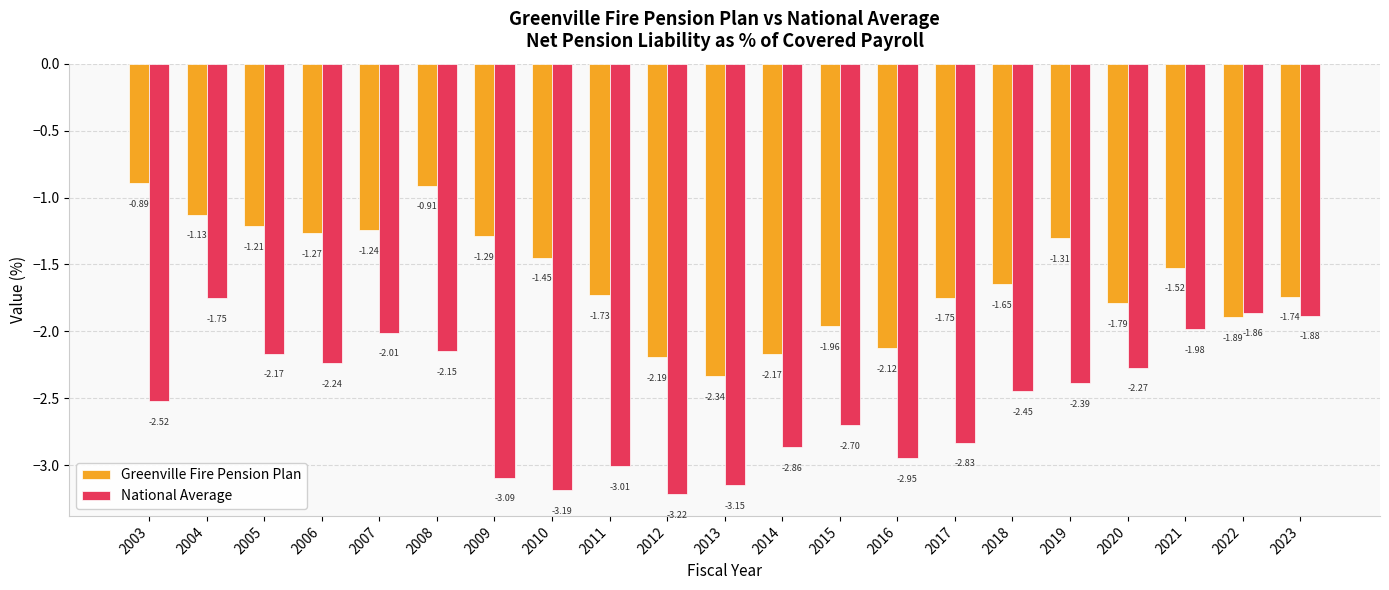

What are all the series names shown in the legend?

Greenville Fire Pension Plan, National Average